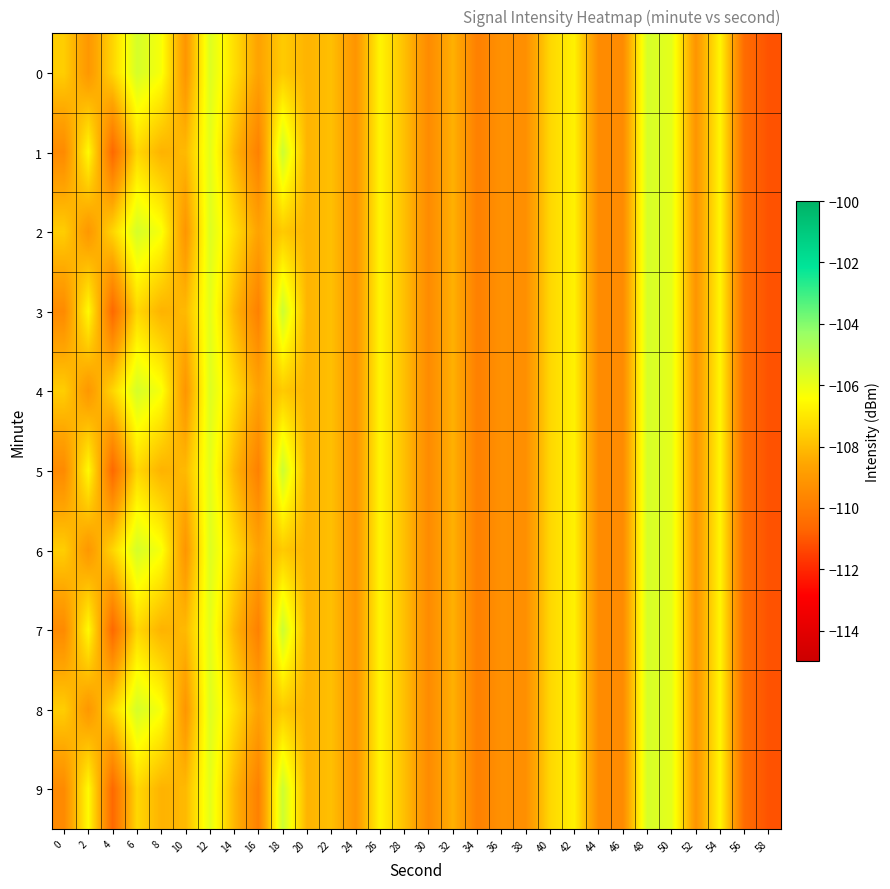

What is the minimum value shown in the chart?

-111.1